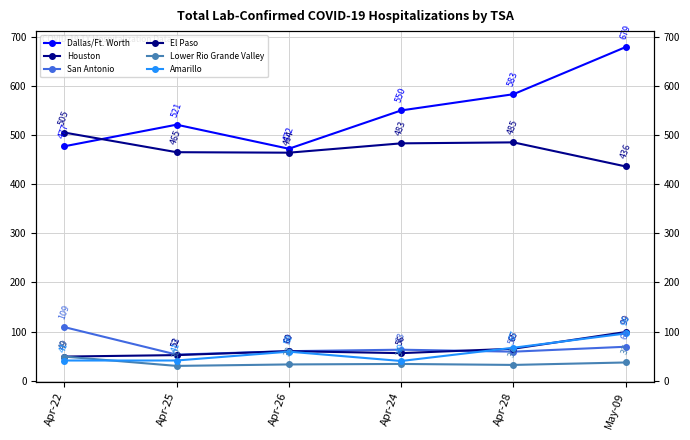

Where is Lower Rio Grande Valley nearest to the value 39?

May-09